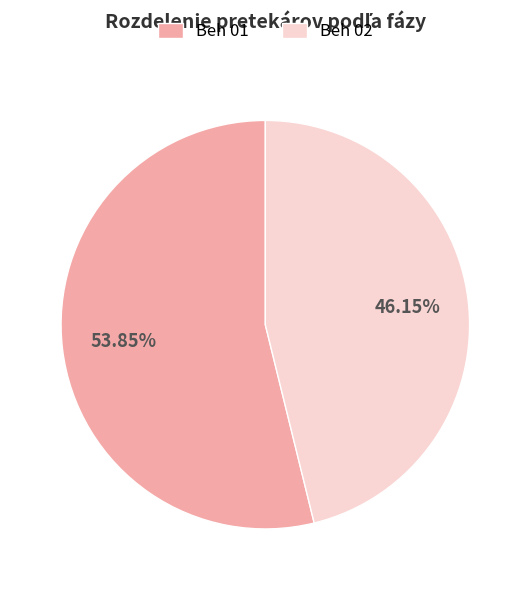

Which slice is the smallest?

Beh 02